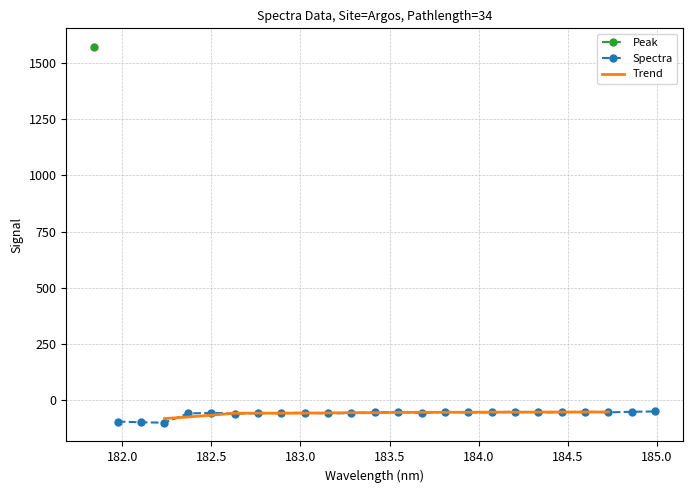

What is the sum of all values?

97.5